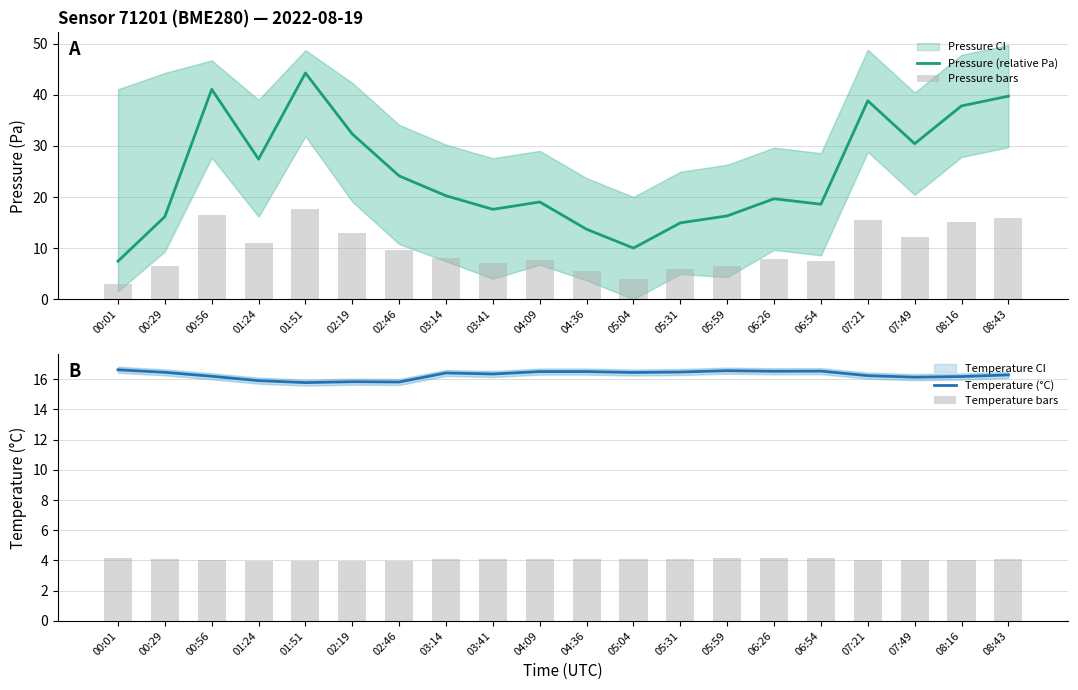

Which series has the largest range (max minus min)?

Pressure (relative Pa)